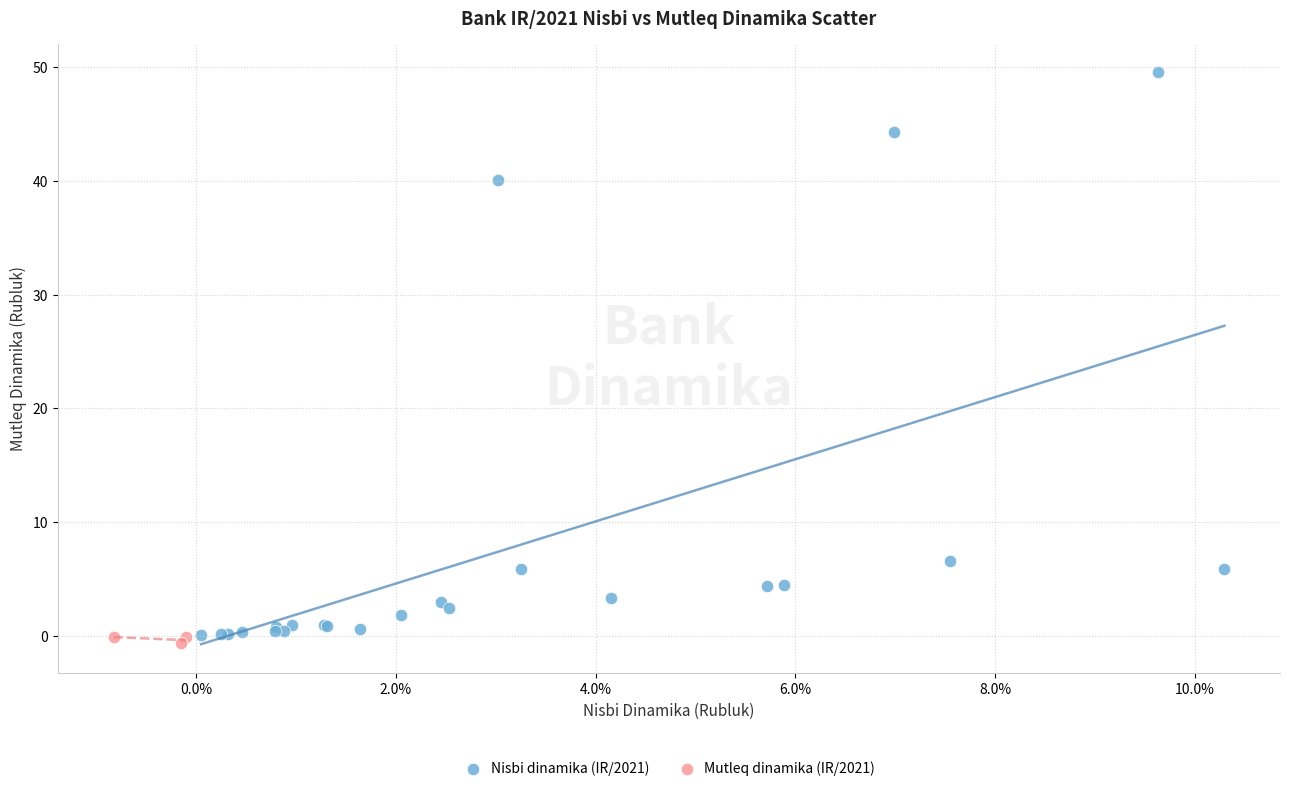

Which series reaches the minimum Y coordinate?

Mutleq dinamika (IR/2021)